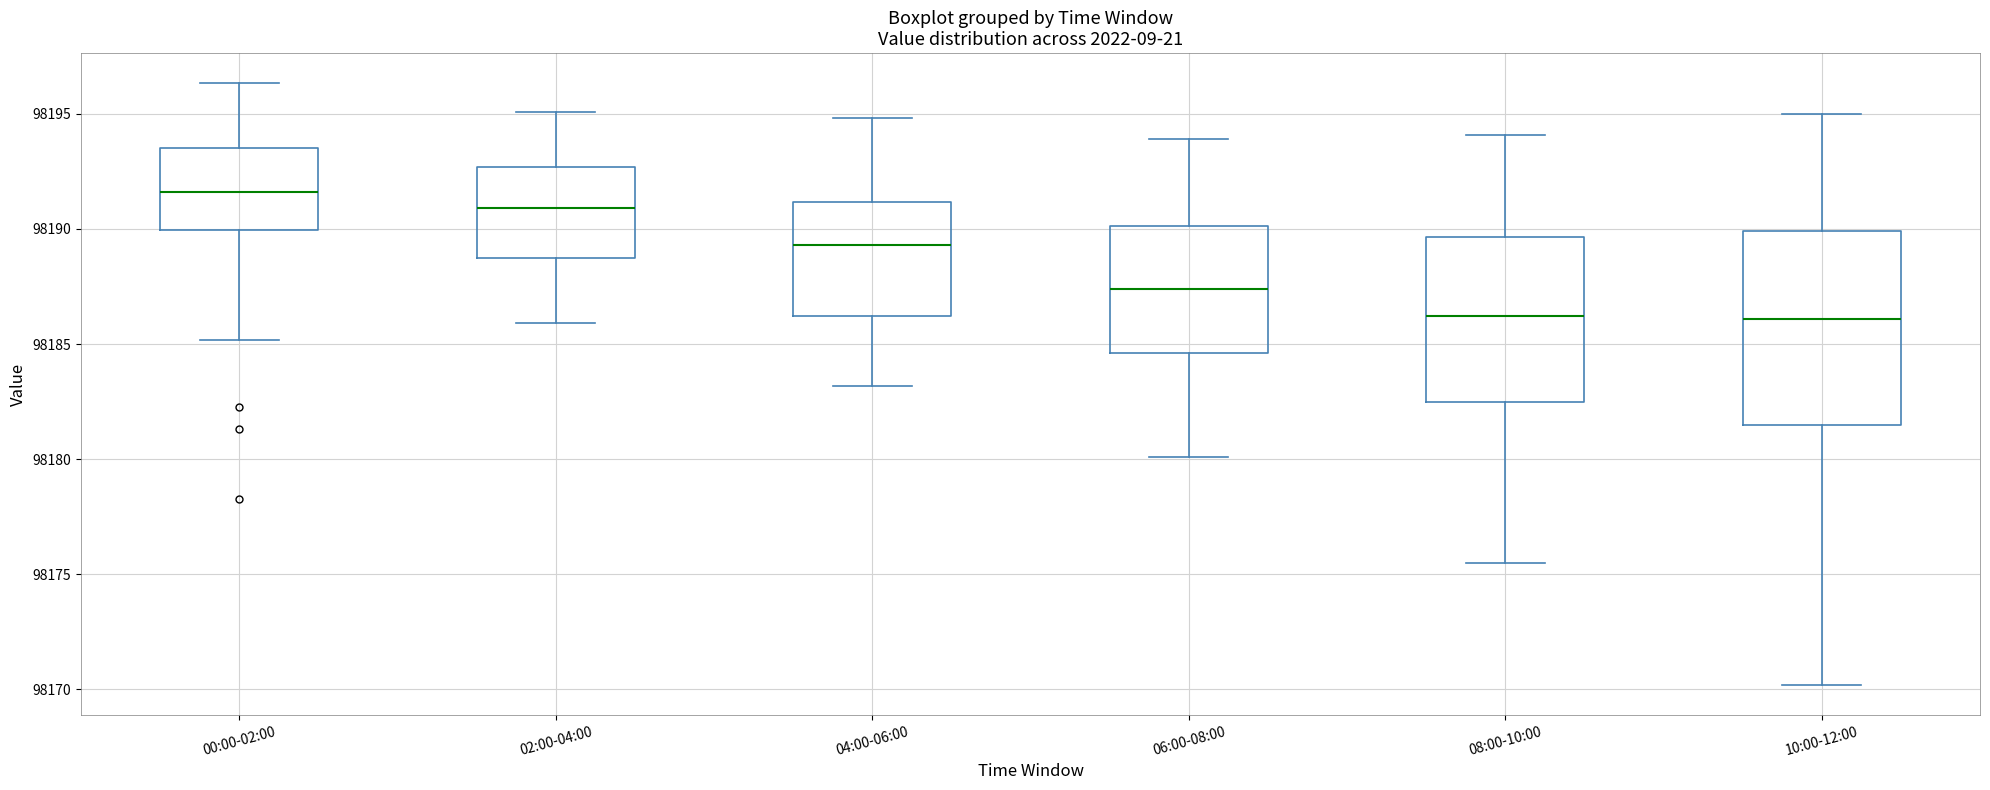

Reading left to right, transcribe this box plot: for each box, give where its median line is, the range the box spans, and where its two whiskers end, as read against the y-axis. The values are not printed on the chart, so give them approximately, as read against the axis.

00:00-02:00: median 98191.5, box 98190.0 to 98193.5, whiskers 98185.0 to 98196.5
02:00-04:00: median 98191.0, box 98189.0 to 98192.5, whiskers 98186.0 to 98195.0
04:00-06:00: median 98189.5, box 98186.0 to 98191.0, whiskers 98183.0 to 98195.0
06:00-08:00: median 98187.5, box 98184.5 to 98190.0, whiskers 98180.0 to 98194.0
08:00-10:00: median 98186.0, box 98182.5 to 98189.5, whiskers 98175.5 to 98194.0
10:00-12:00: median 98186.0, box 98181.5 to 98190.0, whiskers 98170.0 to 98195.0